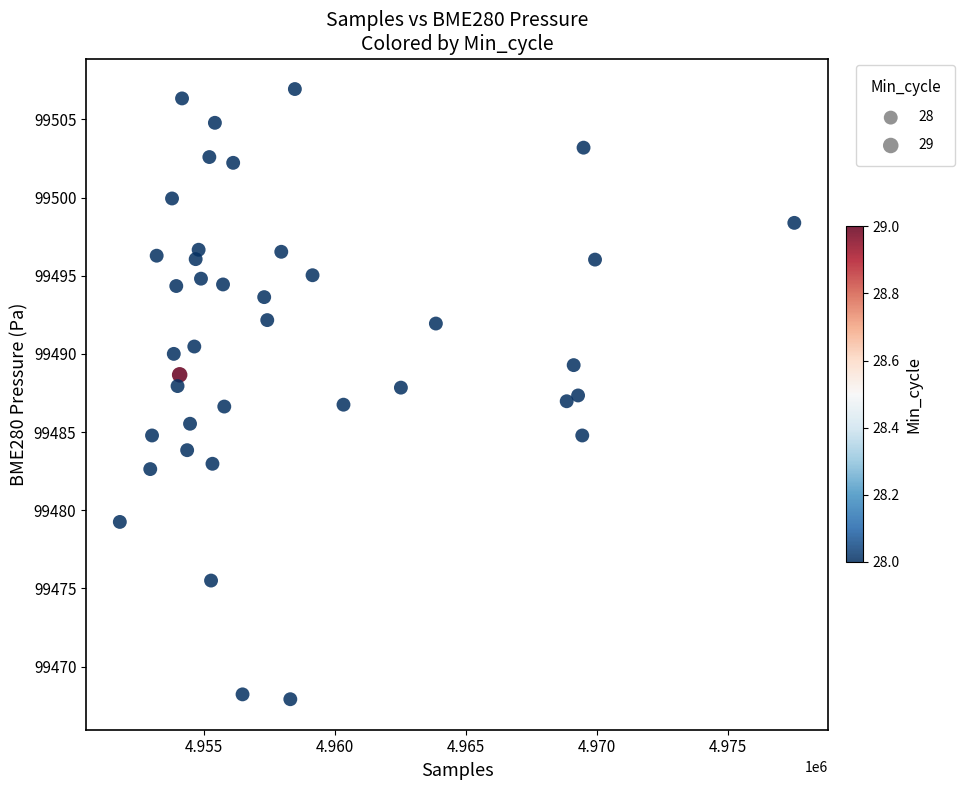

What is the range of X values (max minus min)?

25739.0